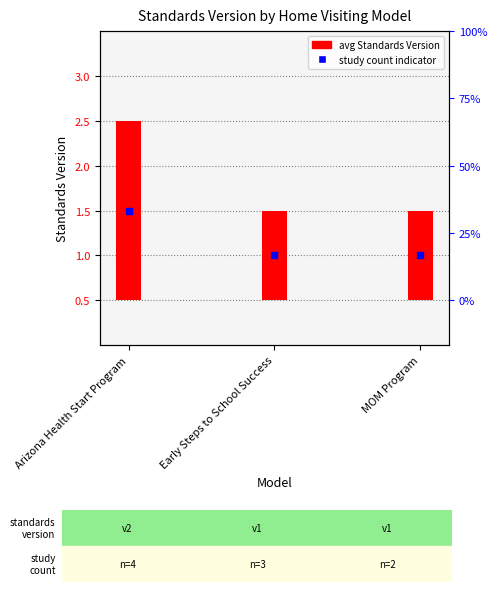

What is the ratio of the value at Early Steps to School Success to the value at Arizona Health Start Program?

0.5